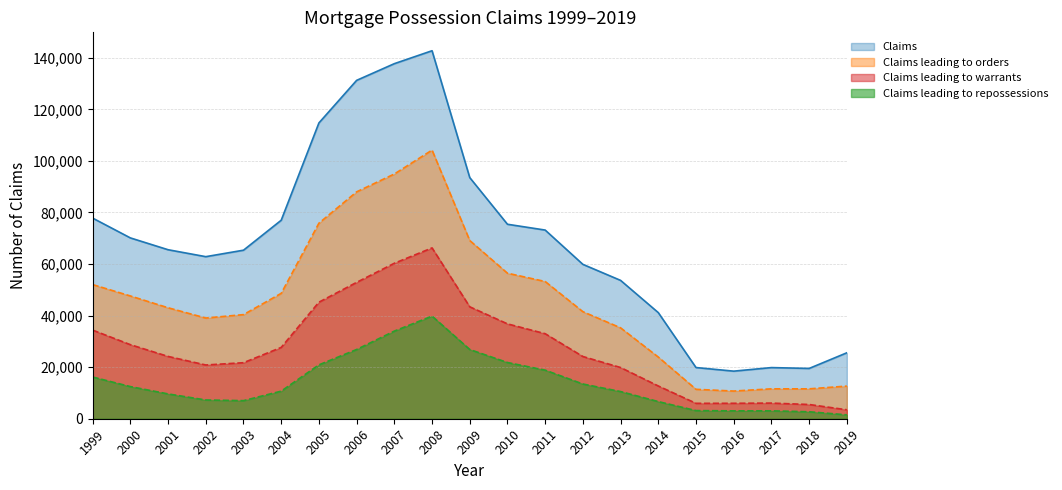

Between 2003 and 2013, which series saw the biggest shift?

Claims